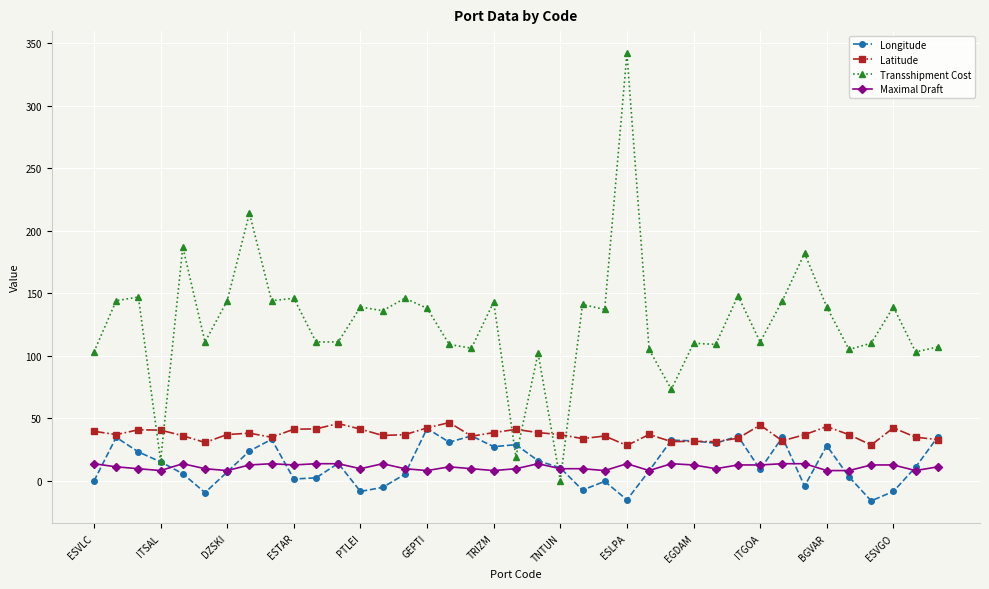

What is the difference between the second highest and minimum values in the Maximal Draft series?

5.5